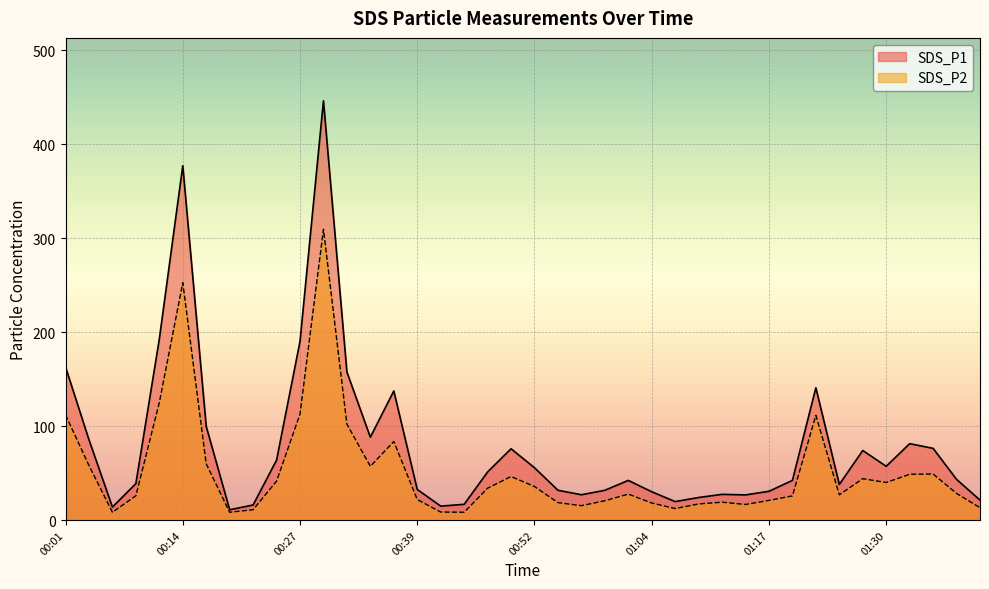

Reading right to left, list all the values displayed in this chart.

SDS_P1: 01:40=21.2	01:37=43.3	01:34=76.3	01:32=81.3	01:30=57.2	01:27=74.0	01:24=37.9	01:22=140.7	01:19=42.2	01:17=30.6	01:14=26.7	01:12=27.3	01:09=24.0	01:07=19.6	01:04=30.1	01:01=42.2	00:59=31.6	00:56=26.9	00:54=31.7	00:52=55.6	00:49=75.8	00:47=51.1	00:44=16.7	00:42=14.8	00:39=32.5	00:37=137.4	00:34=88.2	00:32=157.5	00:29=446.1	00:27=190.1	00:24=63.7	00:22=16.0	00:19=10.9	00:17=99.7	00:14=377.0	00:12=192.6	00:09=38.8	00:06=13.7	00:04=85.4	00:01=162.9
SDS_P2: 01:40=13.1	01:37=28.3	01:34=49.0	01:32=48.7	01:30=39.9	01:27=44.0	01:24=26.8	01:22=111.3	01:19=25.7	01:17=20.9	01:14=16.6	01:12=19.0	01:09=17.1	01:07=12.2	01:04=18.1	01:01=27.6	00:59=20.5	00:56=15.3	00:54=18.5	00:52=35.6	00:49=46.3	00:47=33.9	00:44=8.3	00:42=8.5	00:39=21.8	00:37=83.5	00:34=57.1	00:32=102.0	00:29=309.3	00:27=112.8	00:24=41.3	00:22=11.0	00:19=8.3	00:17=59.8	00:14=252.5	00:12=125.0	00:09=25.8	00:06=8.3	00:04=58.0	00:01=111.9